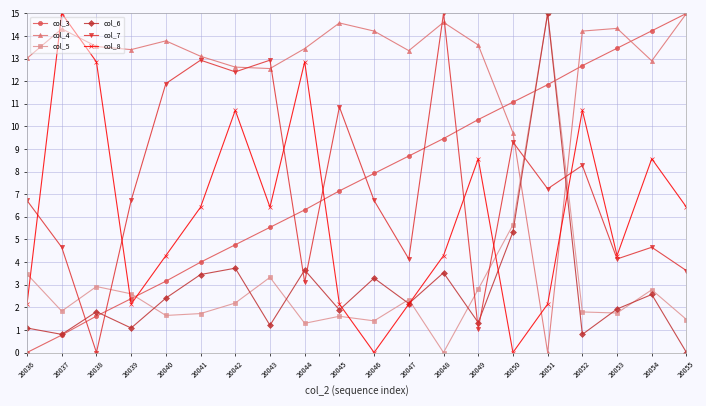

What is the total value across all series at 26049?

37.6